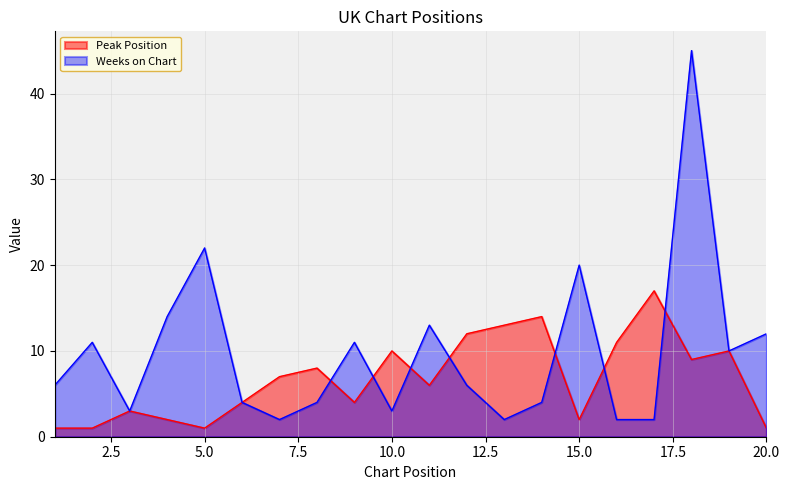

What is the average value of the Weeks on Chart series?

10